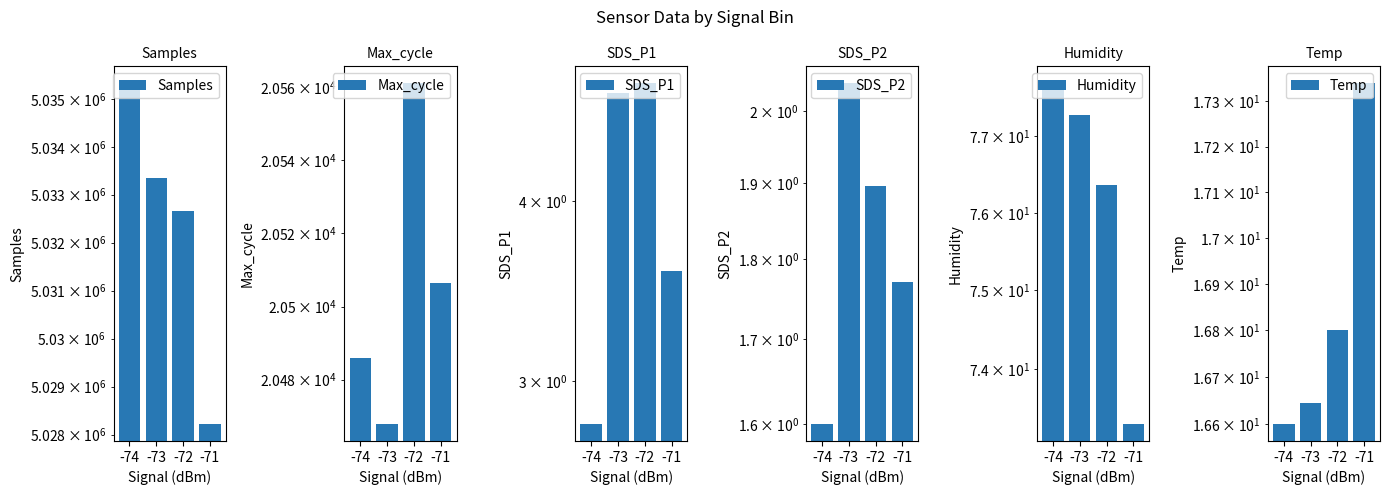

What is the spread (max minus min) of values at -71?

5028221.9